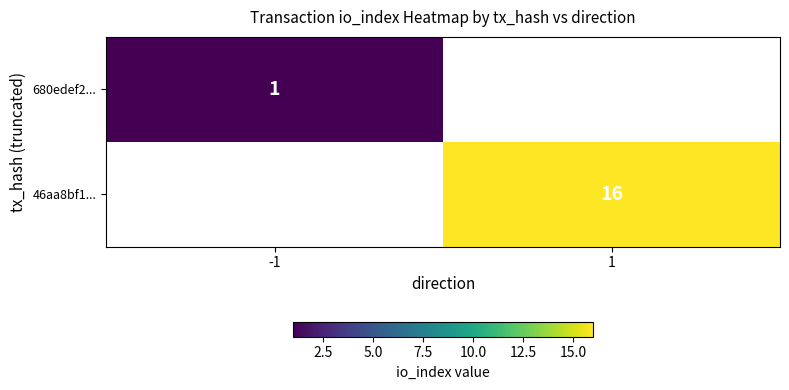

The 680edef2... series shows 1 at -1. True or false?

True